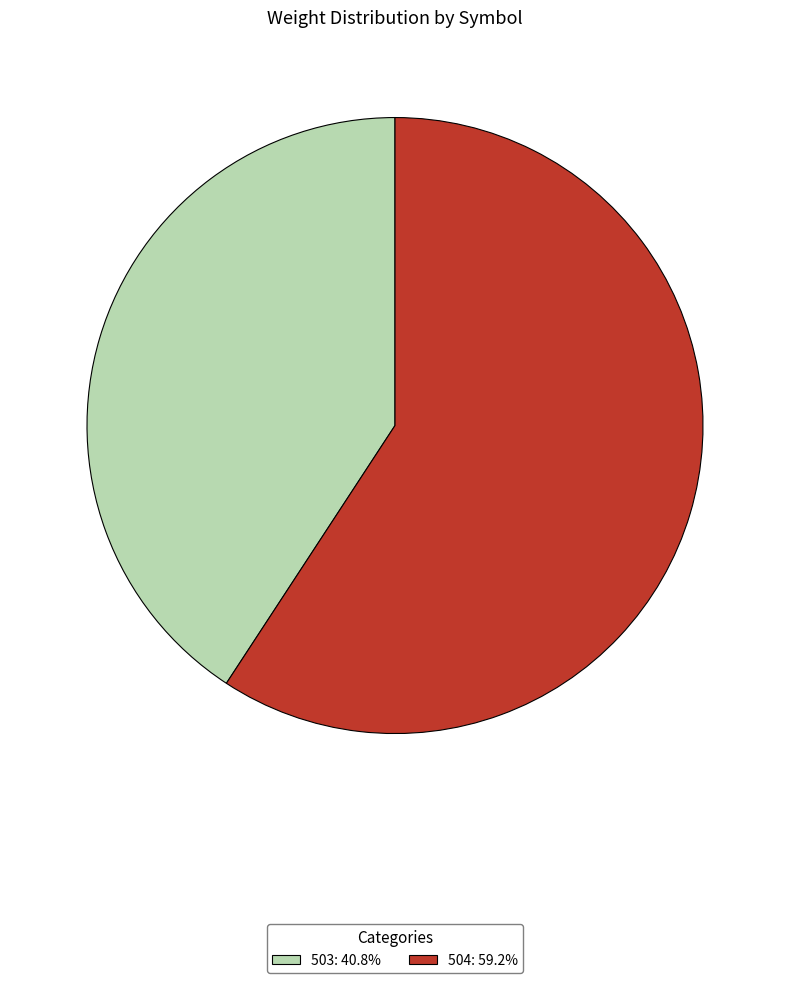

Does 503 represent more than half of the total?

No